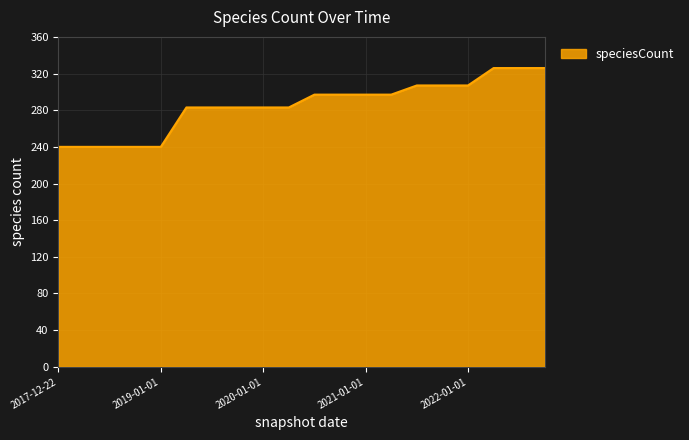

What is the minimum value shown in the chart?

240